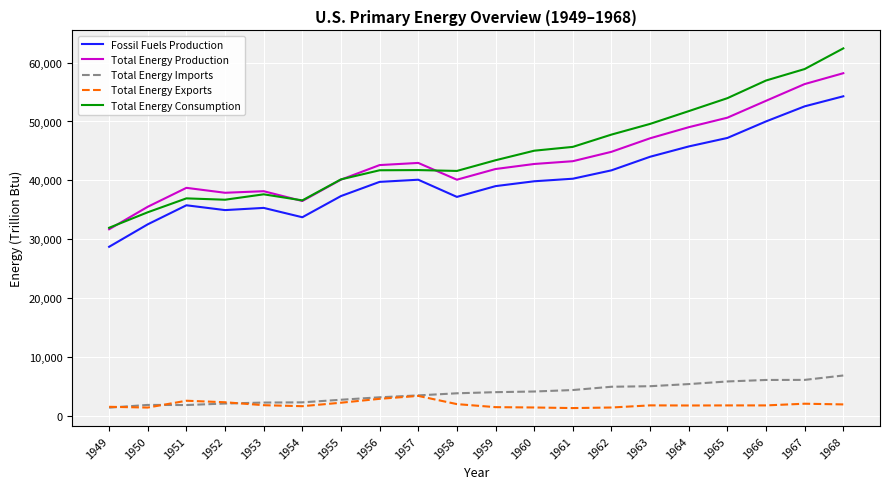

True or false: Total Energy Consumption has a value of 23049.9 at 1960.

False